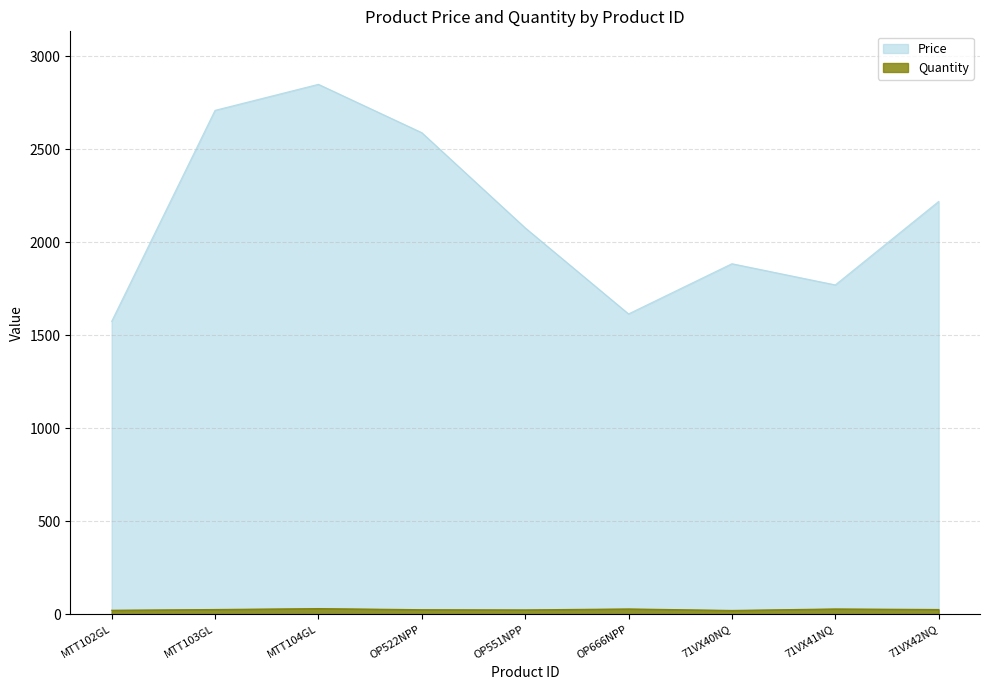

Which has a higher value, 71VX41NQ or 71VX42NQ?

71VX42NQ